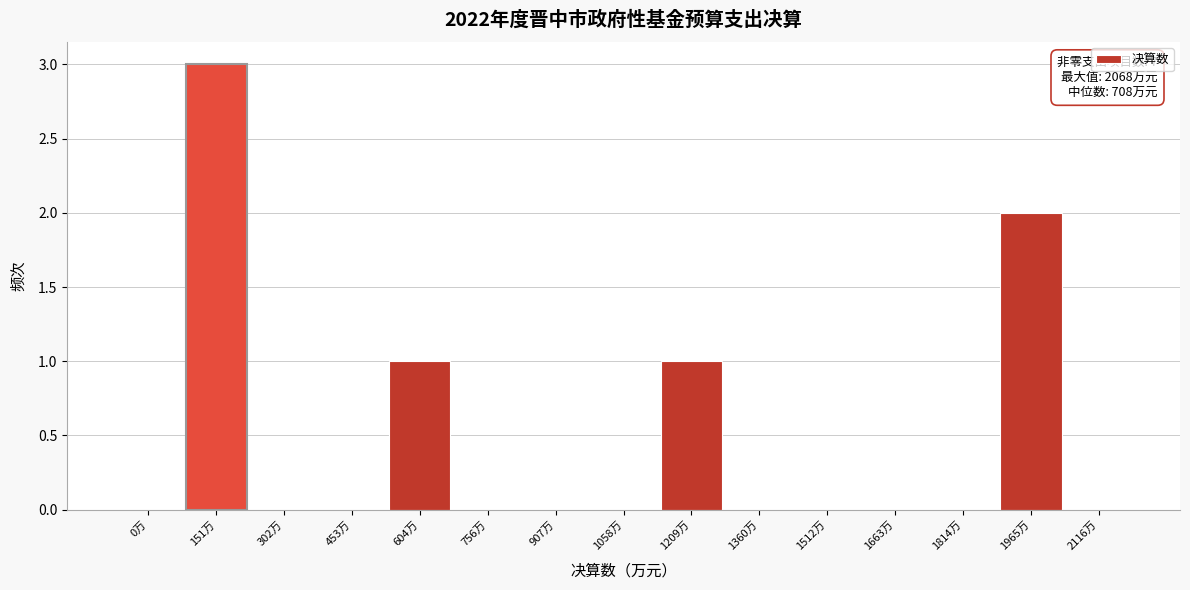

Reading left to right, list all the values displayed in this chart.

0万=0	151万=3	302万=0	453万=0	604万=1	756万=0	907万=0	1058万=0	1209万=1	1360万=0	1512万=0	1663万=0	1814万=0	1965万=2	2116万=0